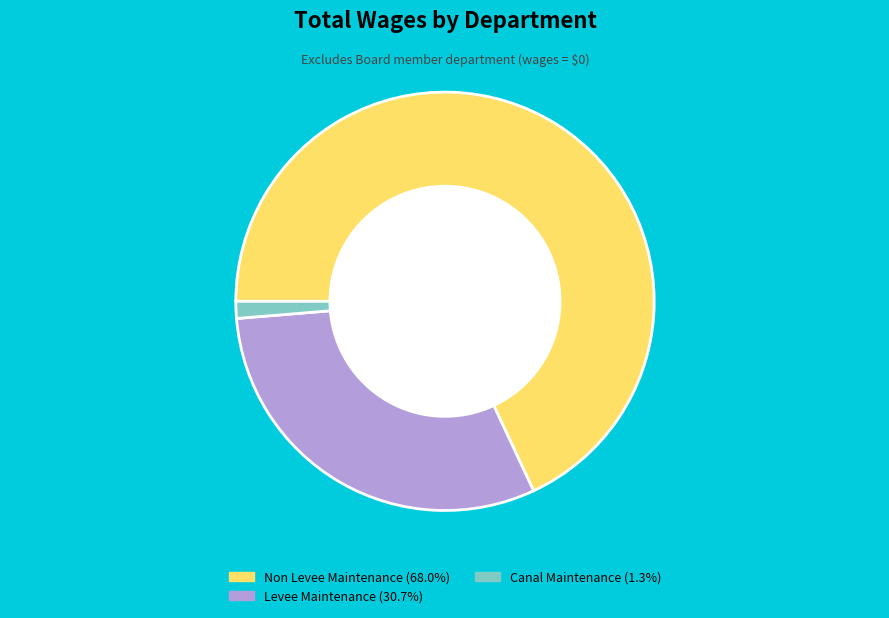

Is the sum of Non Levee Maintenance and Canal Maintenance greater than half?

Yes